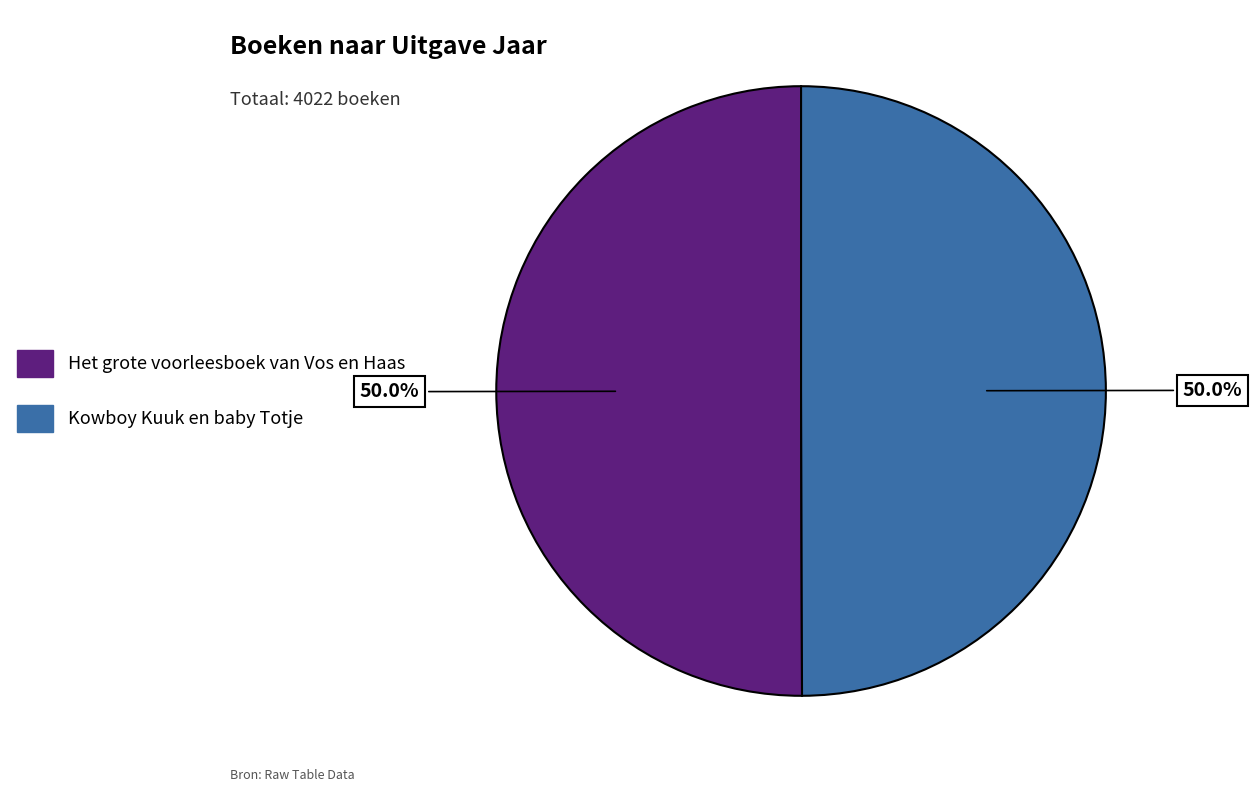

To the nearest percent, what portion does Kowboy Kuuk en baby Totje represent?

50%